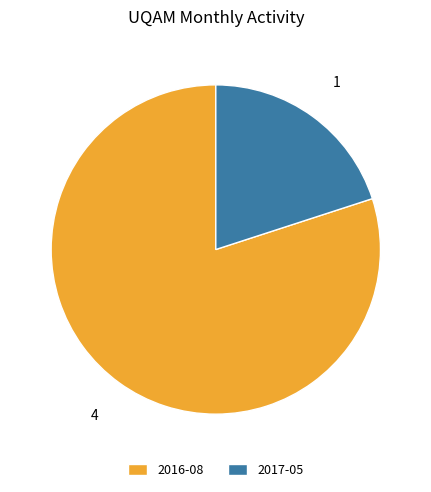

Which slice is the smallest?

2017-05